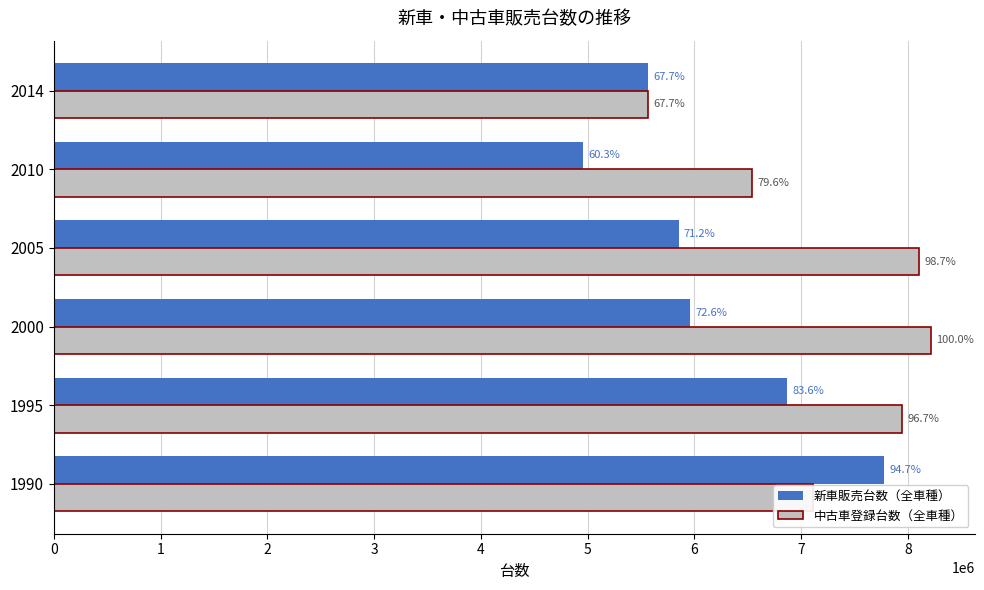

Which series has the largest range (max minus min)?

新車販売台数（全車種）